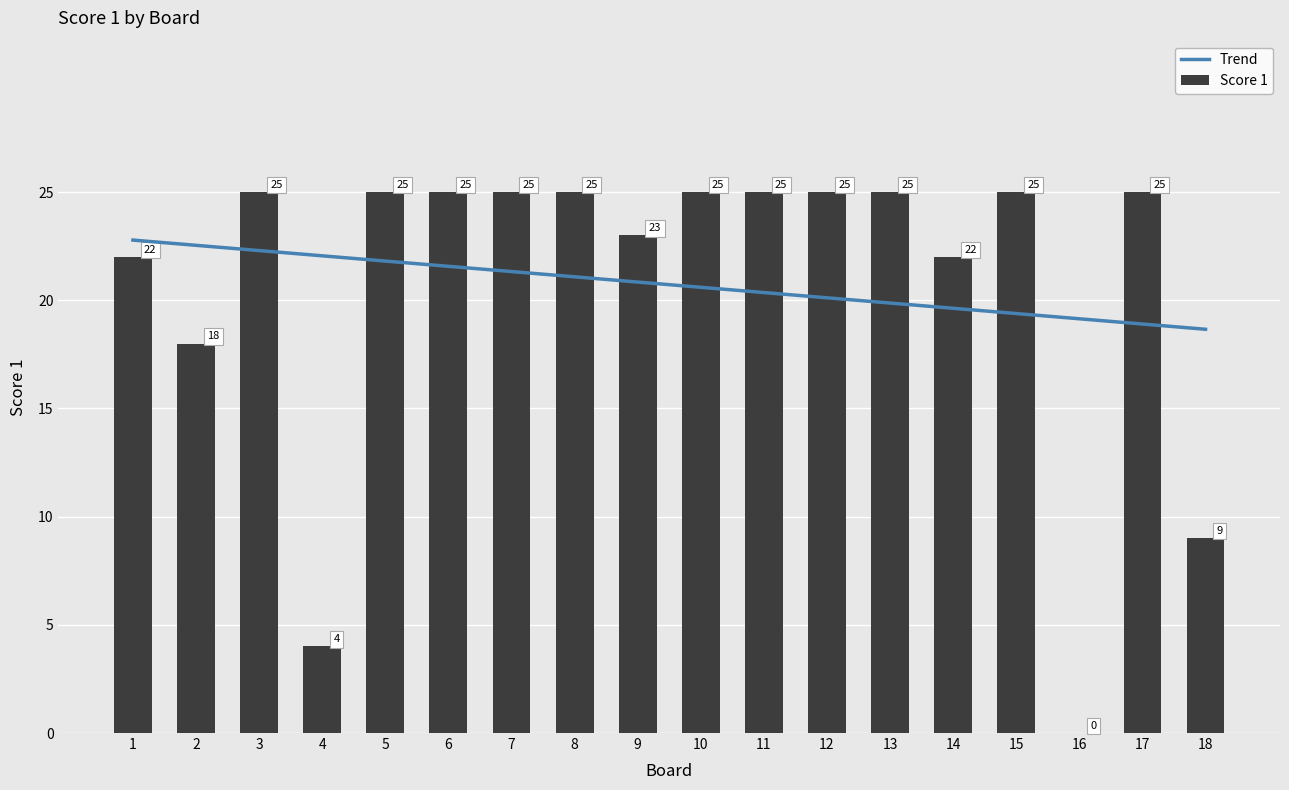

What is the difference between the second highest and second lowest values?

21